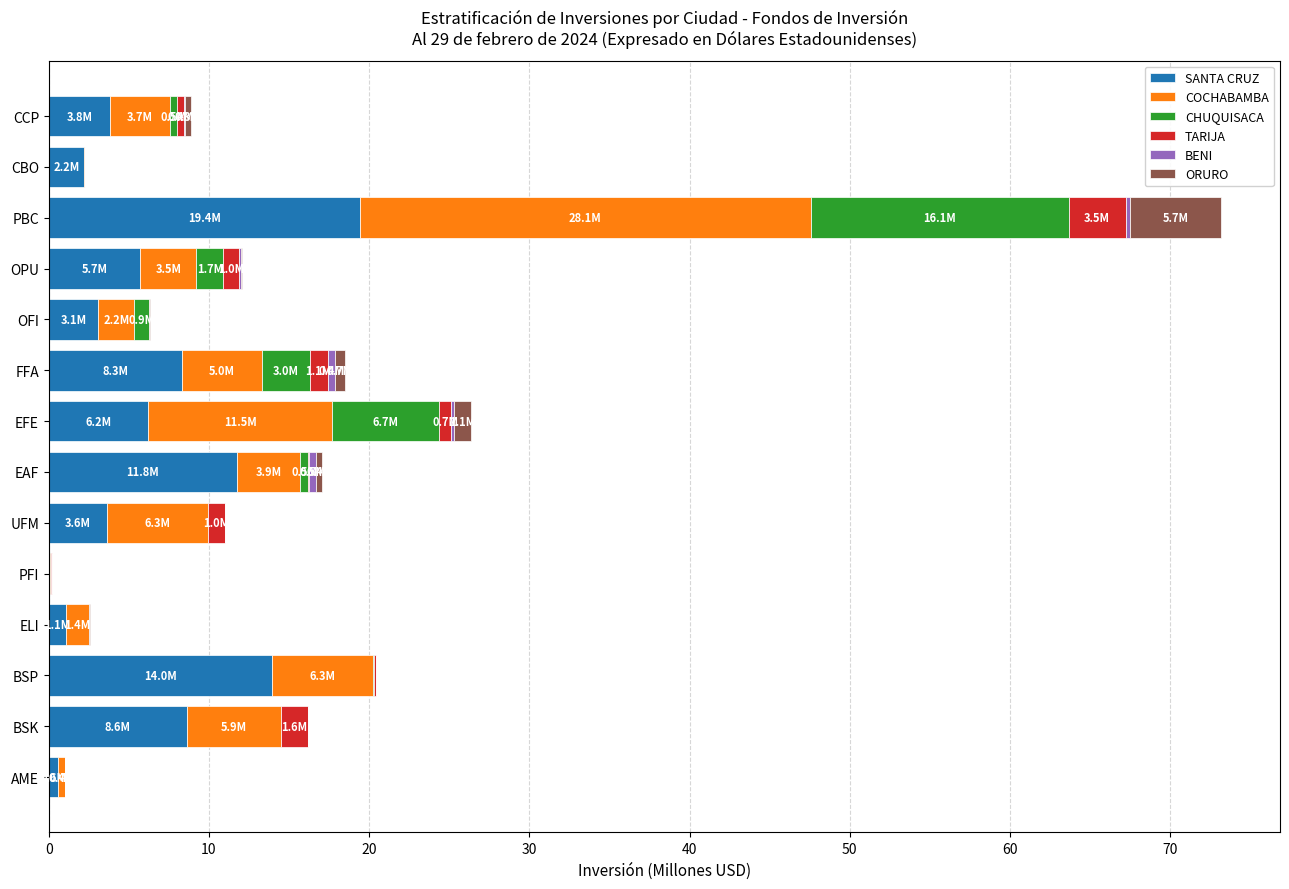

At which category is the sum across all series the highest?

PBC